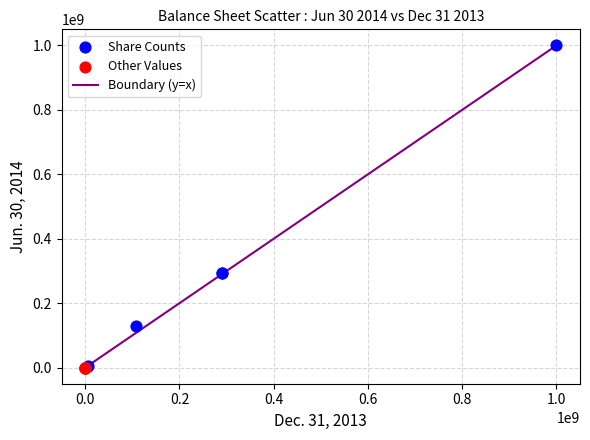

Which series has the largest Y range (max minus min)?

Share Counts